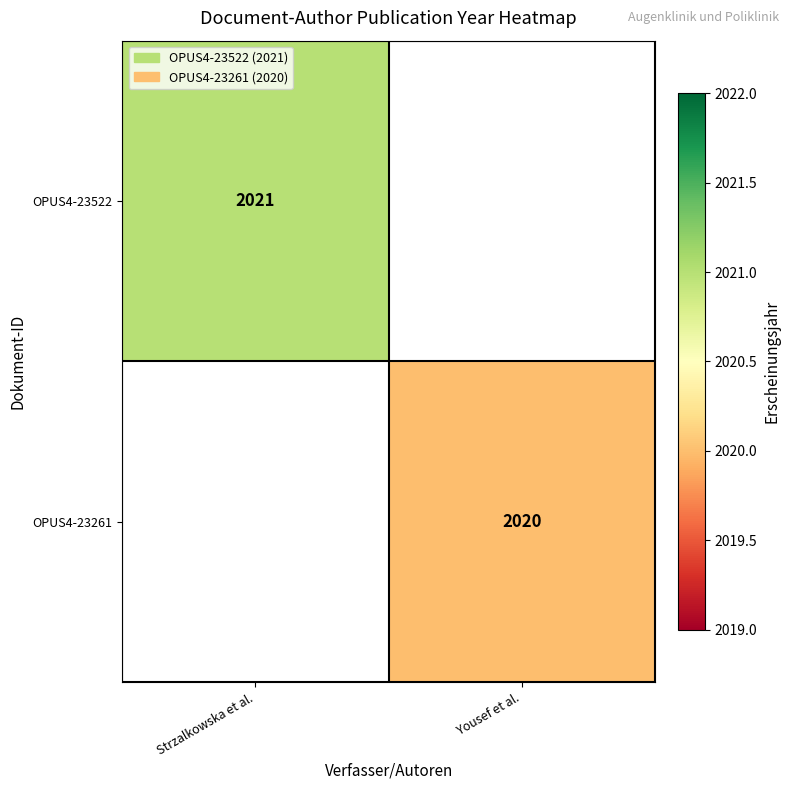

The value of OPUS4-23261 at Yousef et al. is 2959. True or false?

False